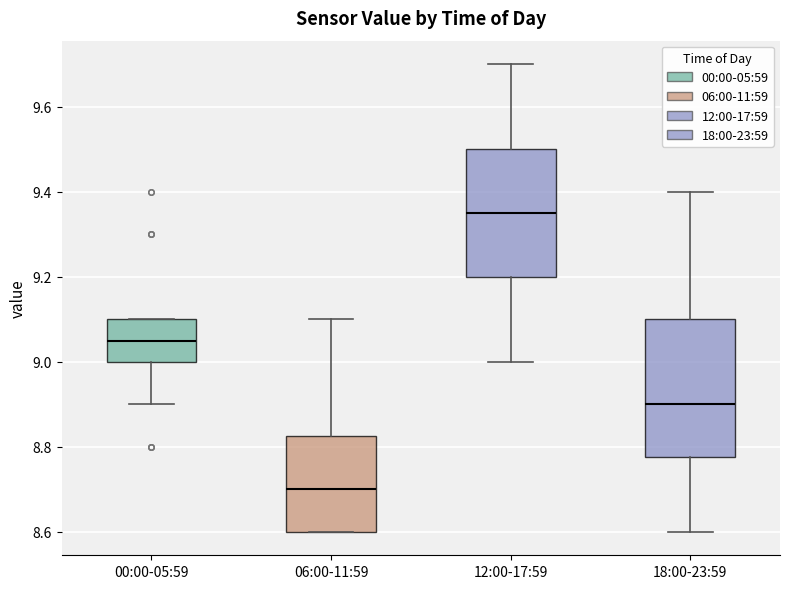

Where is the lower edge of the box for 00:00-05:59 on the y-axis? The values are not printed on the chart, so give them approximately, as read against the axis.

9.00